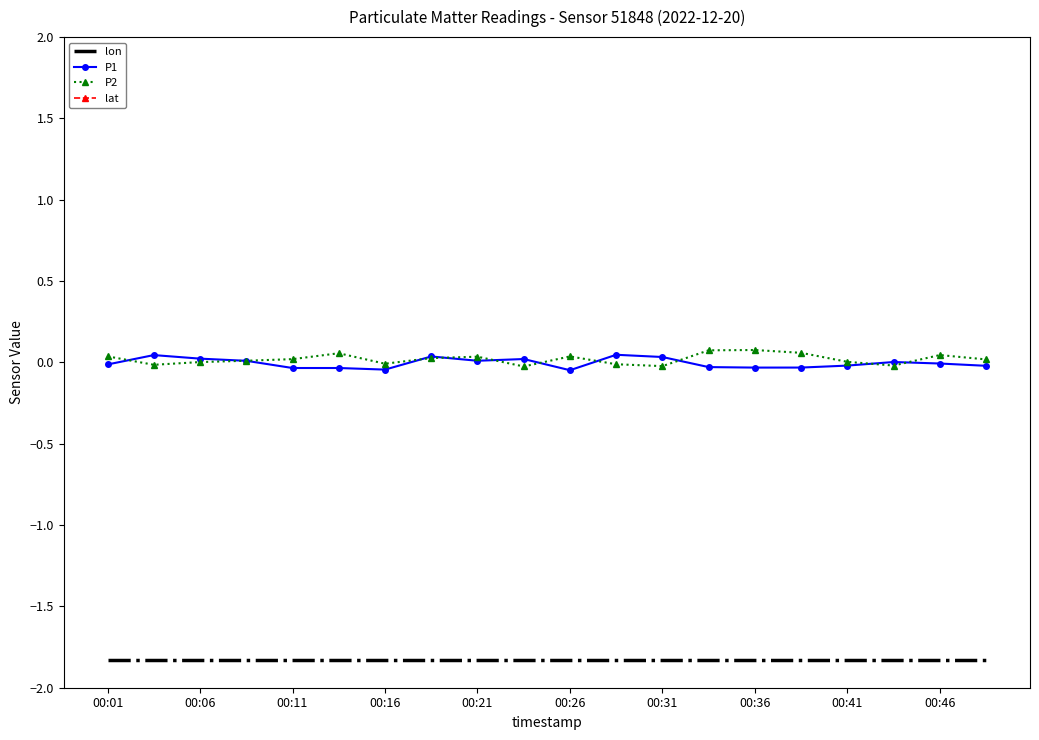

True or false: lon and P2 intersect in this chart.

False